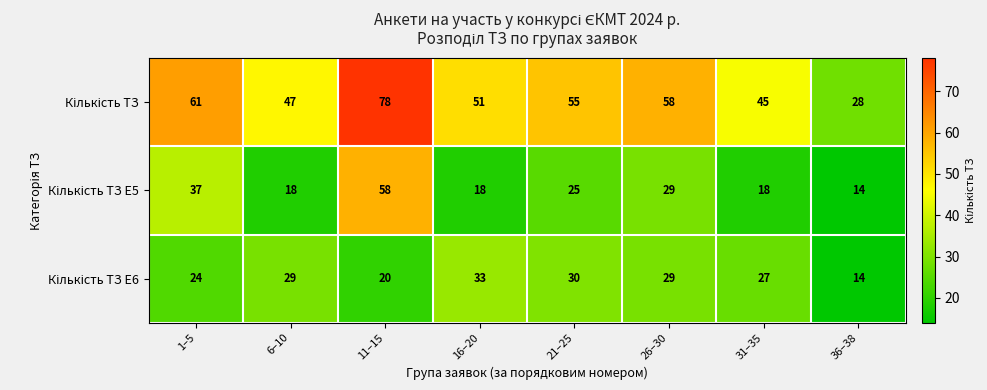

What is the total value across all series at 36–38?

56